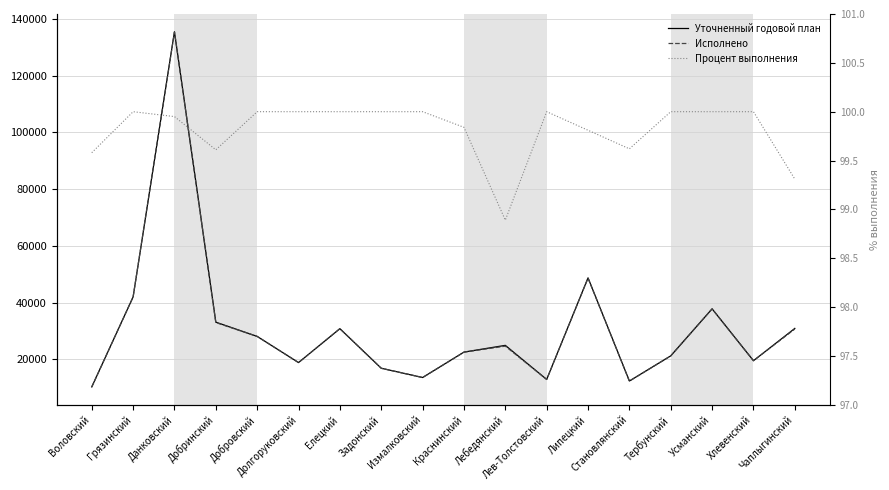

Reading left to right, extract all data points from this chart.

Уточненный годовой план: 10225.1	41962.4	135525.9	33057.0	28037.3	18807.0	30768.0	16802.3	13532.9	22505.7	24879.5	12853.0	48698.2	12305.6	21174.4	37761.8	19465.2	30860.5
Исполнено: 10181.7	41962.4	135454.0	32929.6	28037.3	18807.0	30768.0	16802.3	13532.9	22469.2	24604.0	12853.0	48606.4	12258.5	21174.4	37761.8	19465.2	30647.2
Процент выполнения: 99.6	100.0	100.0	99.6	100.0	100.0	100.0	100.0	100.0	99.8	98.9	100.0	99.8	99.6	100.0	100.0	100.0	99.3